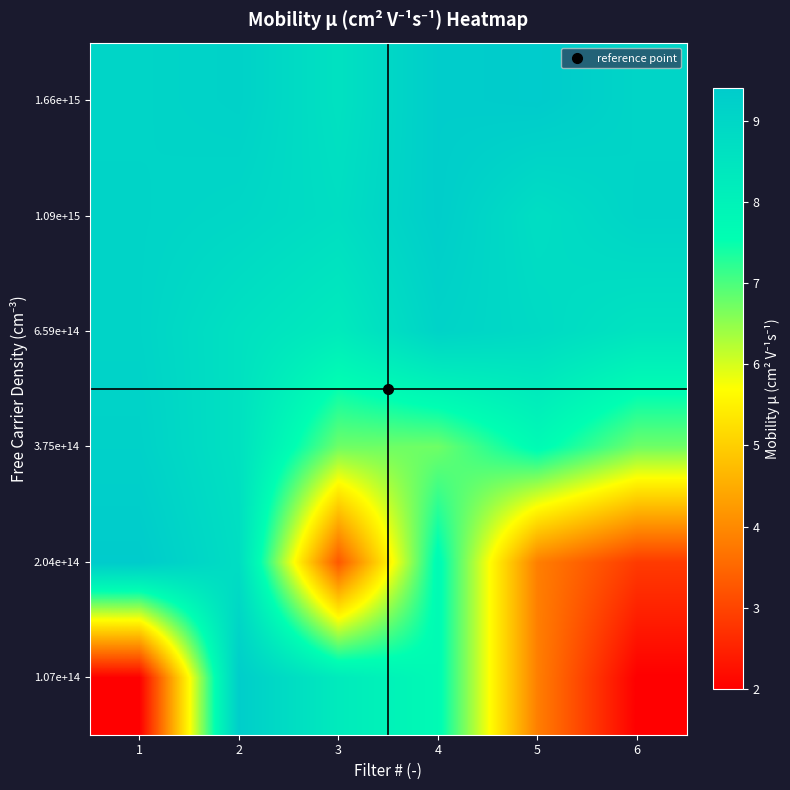

What is the spread (max minus min) of values at 2?

0.7